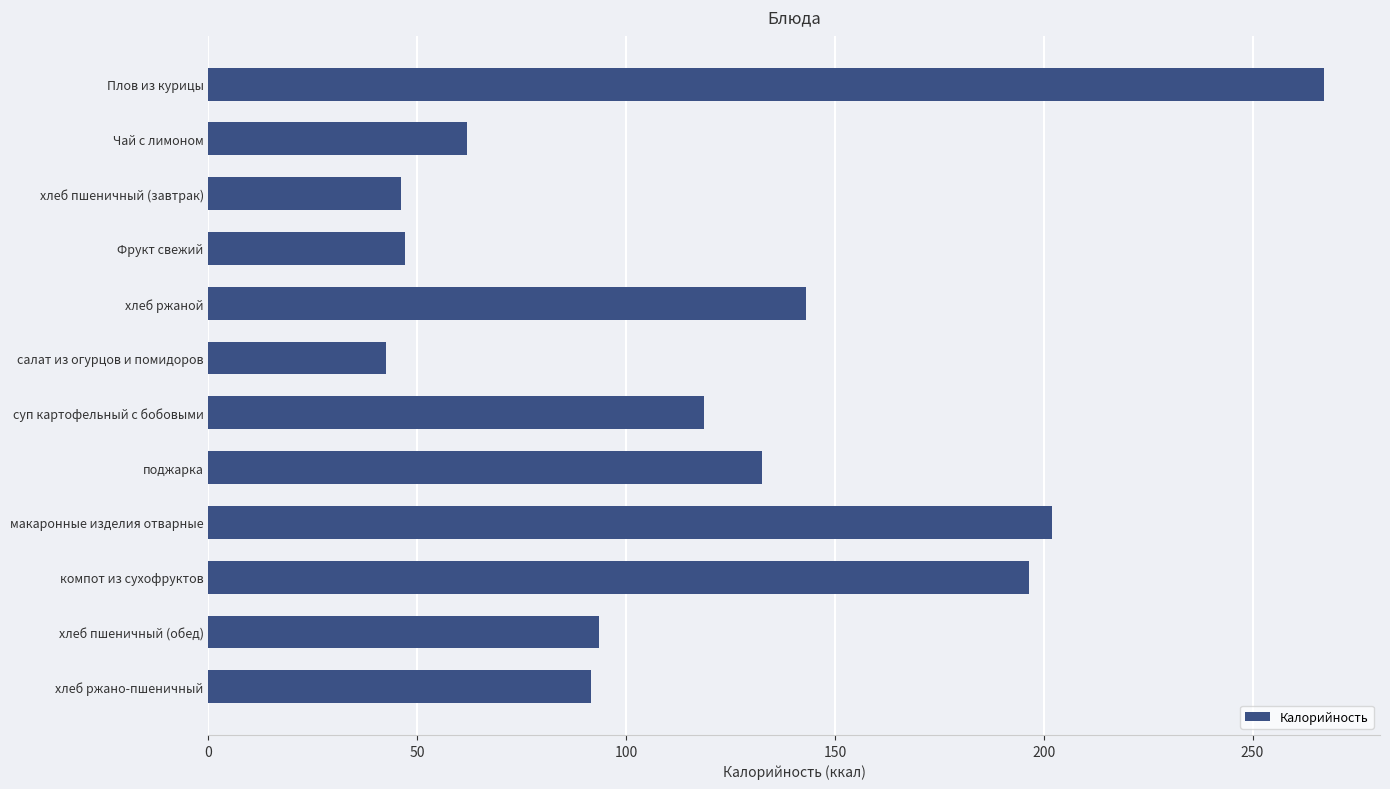

What is the difference between the values at хлеб ржаной and хлеб пшеничный (завтрак)?

97.0